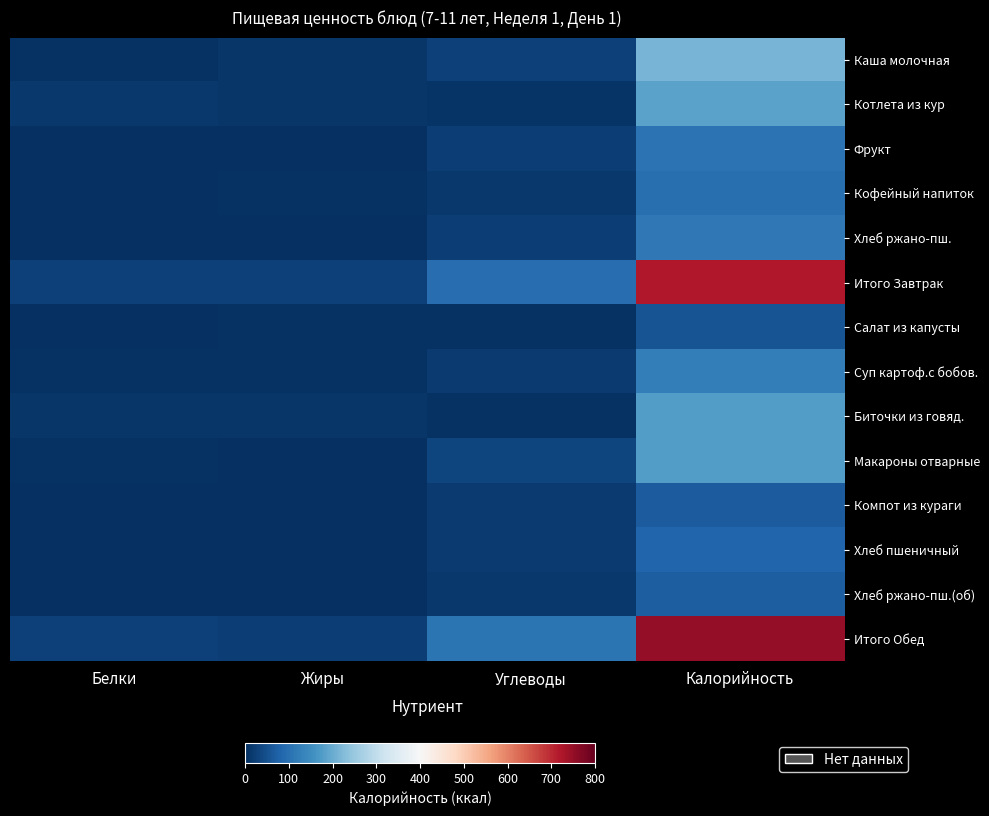

At which category does the chart reach its peak across all series?

Калорийность